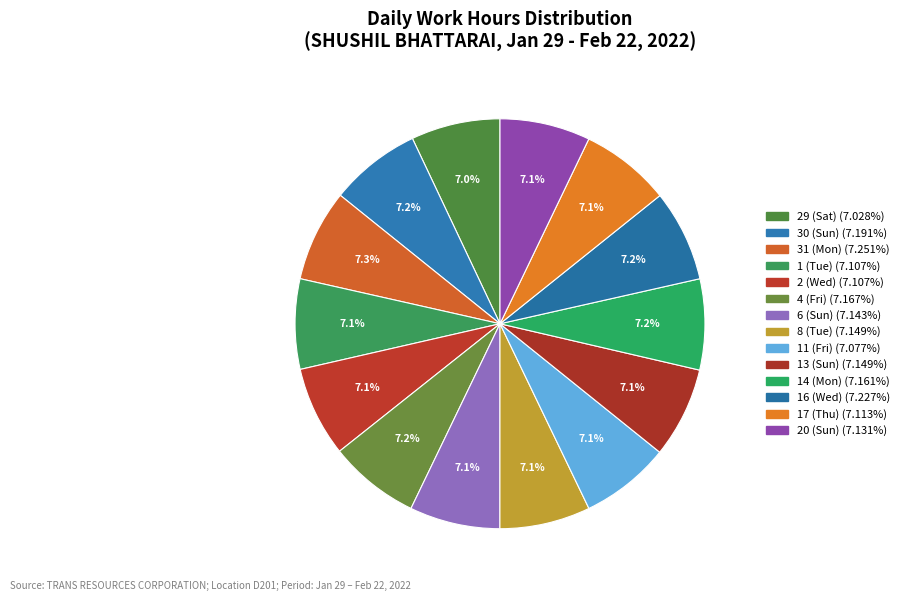

To the nearest percent, what portion does 1 (Tue) represent?

7%